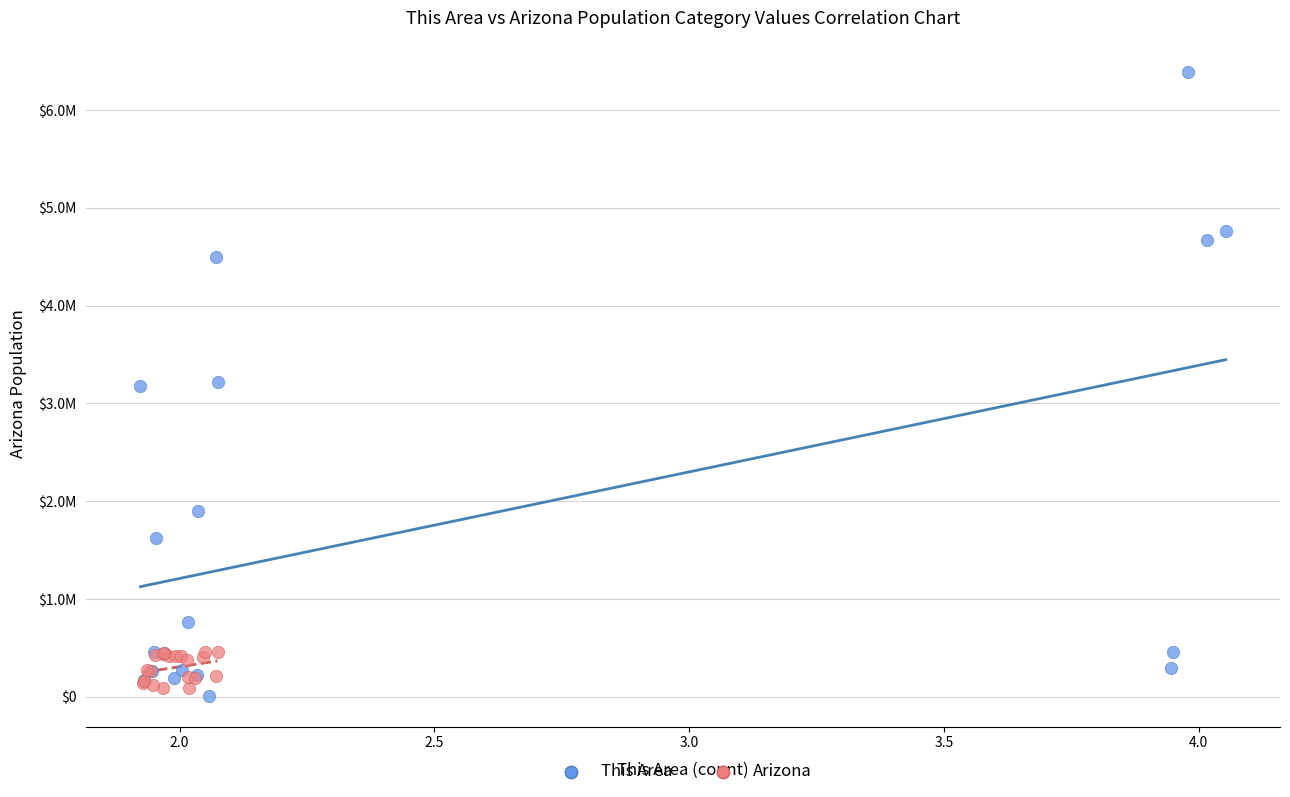

Which series reaches the minimum Y coordinate?

This Area